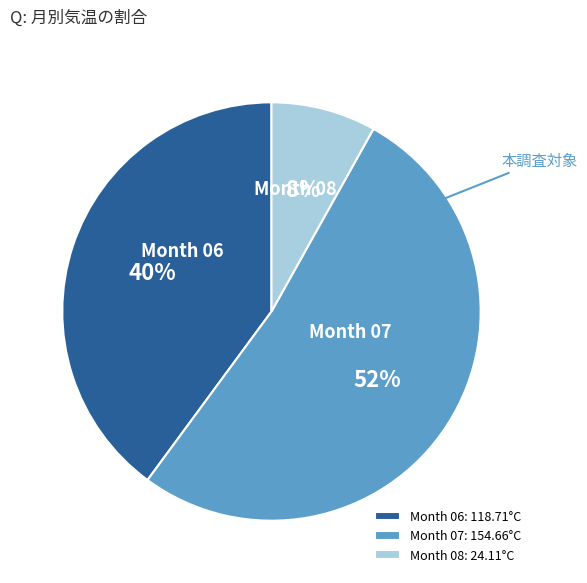

What is the ratio of the value at Month 06: 118.71°C to the value at Month 07: 154.66°C?

0.8